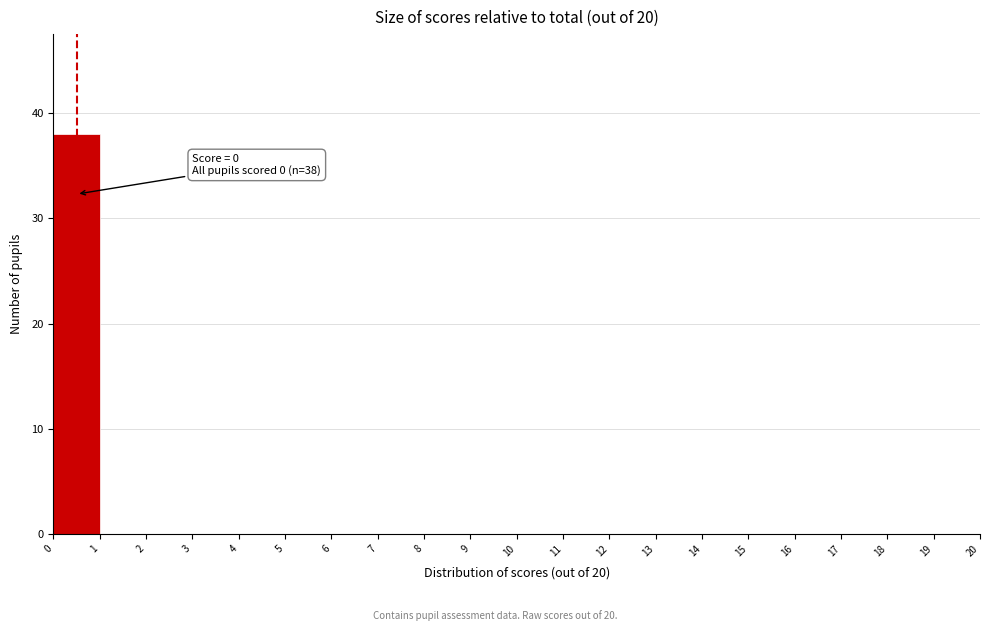

Which range on the x-axis has the tallest bar?

0 to 1